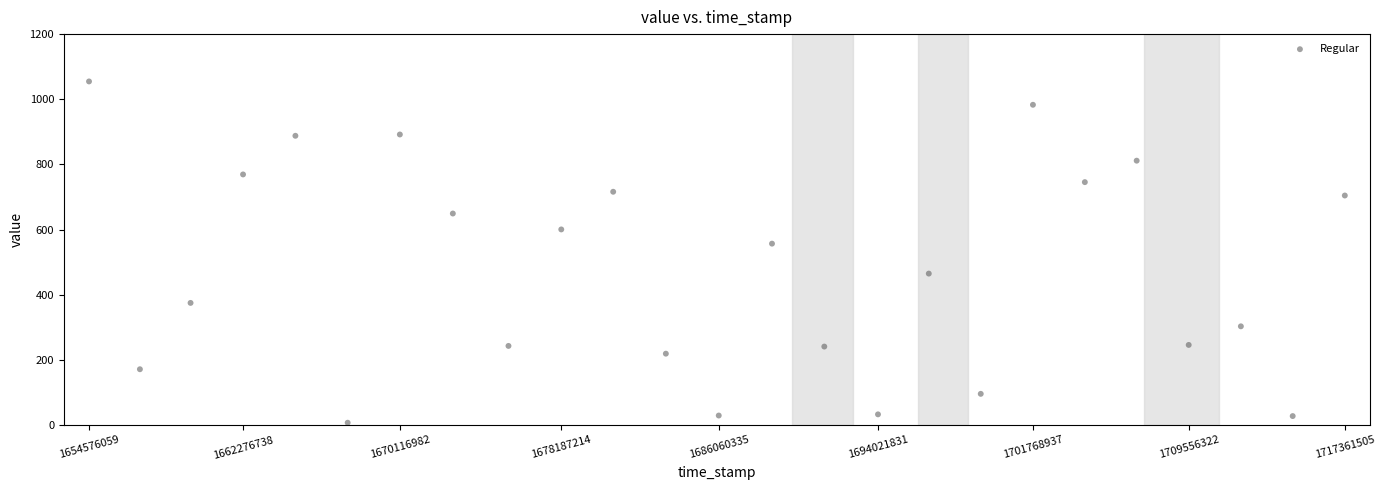

What Y value in the scatter plot is closest to 530?

556.8